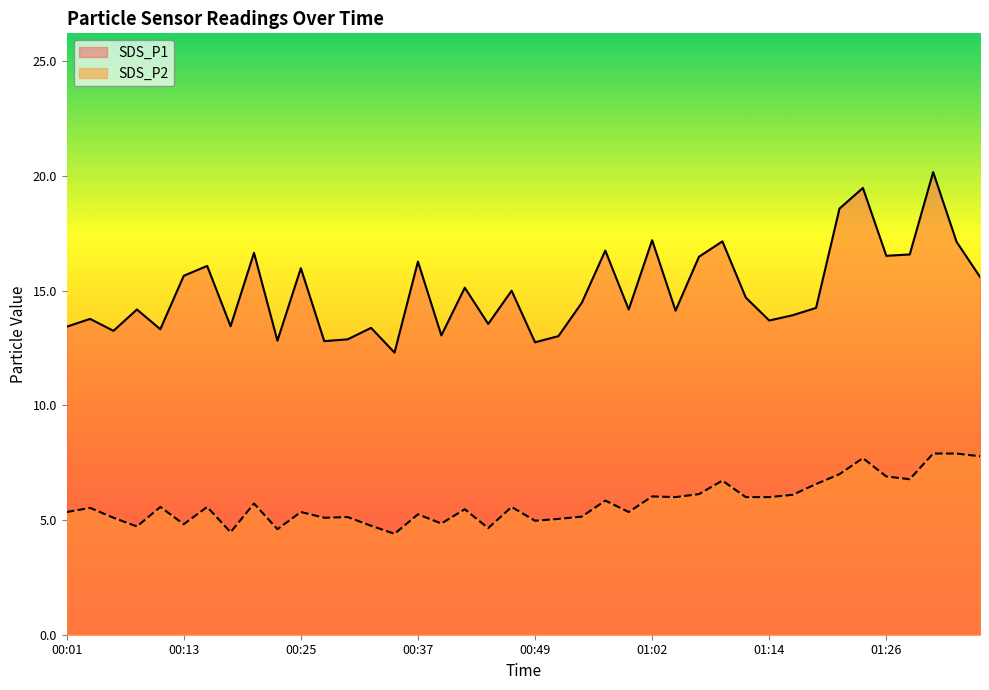

What is the value of the SDS_P1 point at the 40th from the left?

15.6